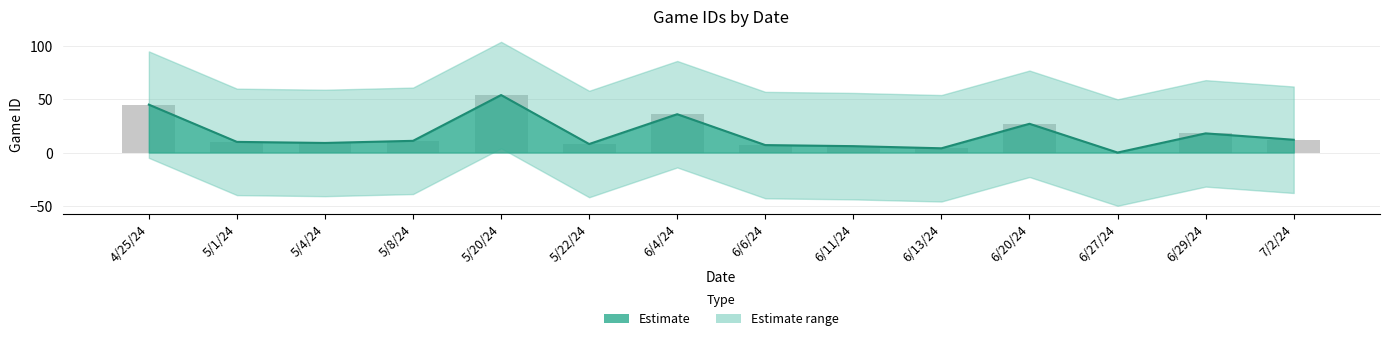

Which series changed the most between 5/8/24 and 6/4/24?

Estimate